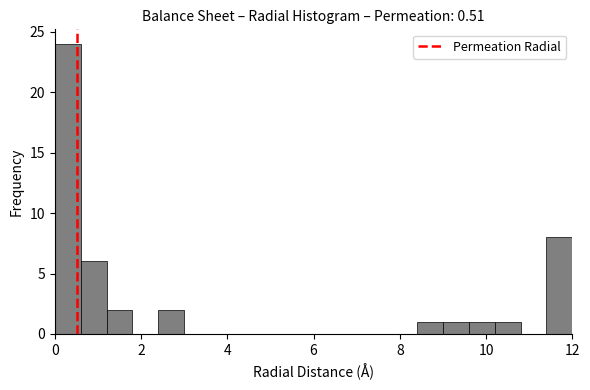

Read against the x-axis, roughly where is the centre of the tallest bar?

0.4